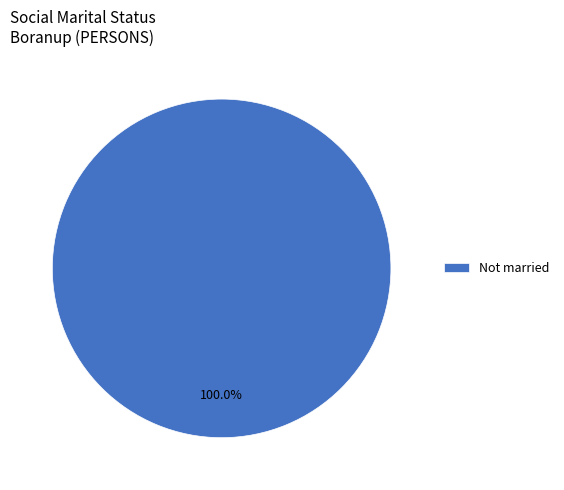

How many slices are in this pie chart?

1